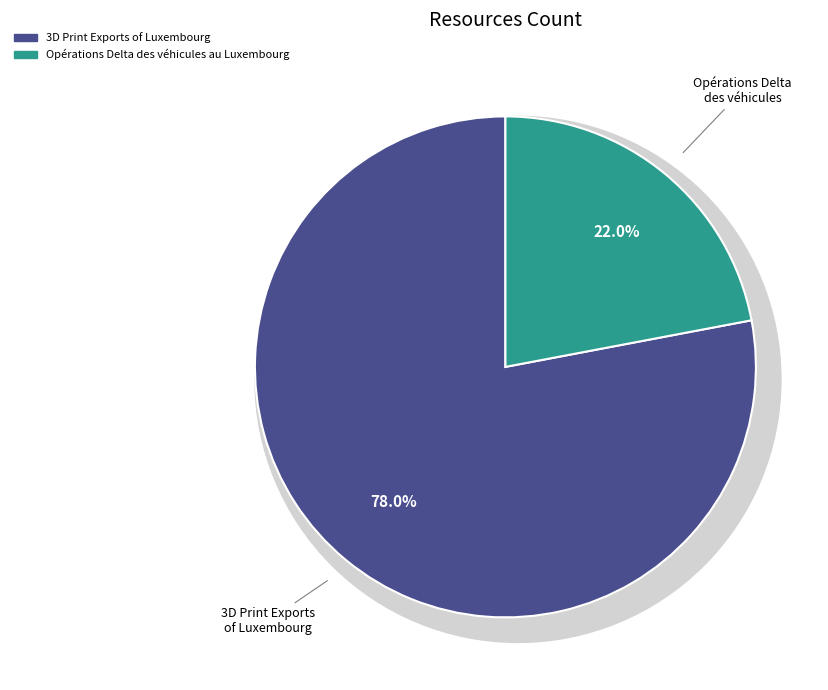

What percentage is the Opérations Delta des véhicules au Luxembourg slice, to the nearest percent?

22%